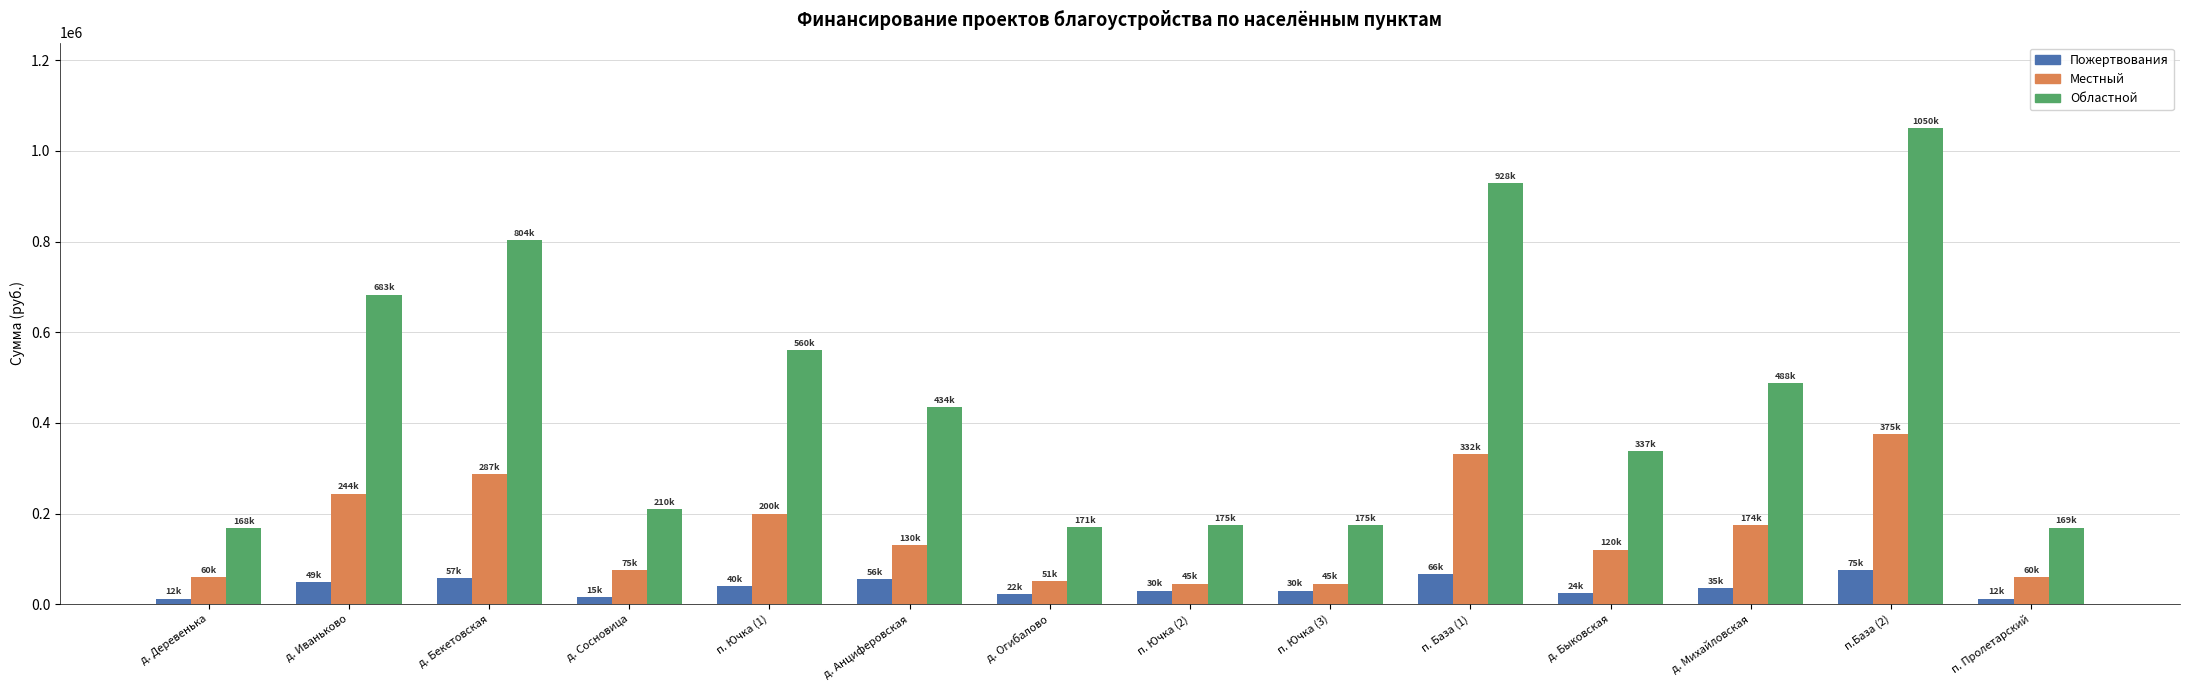

What is the label of the 1st bar from the right?

п. Пролетарский